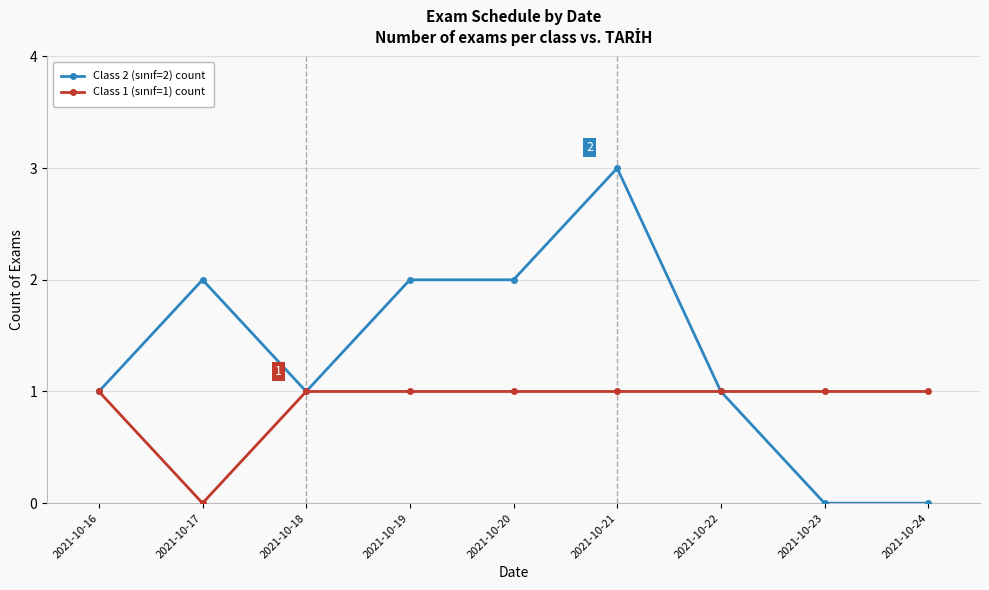

At which category does the chart reach its peak across all series?

2021-10-21